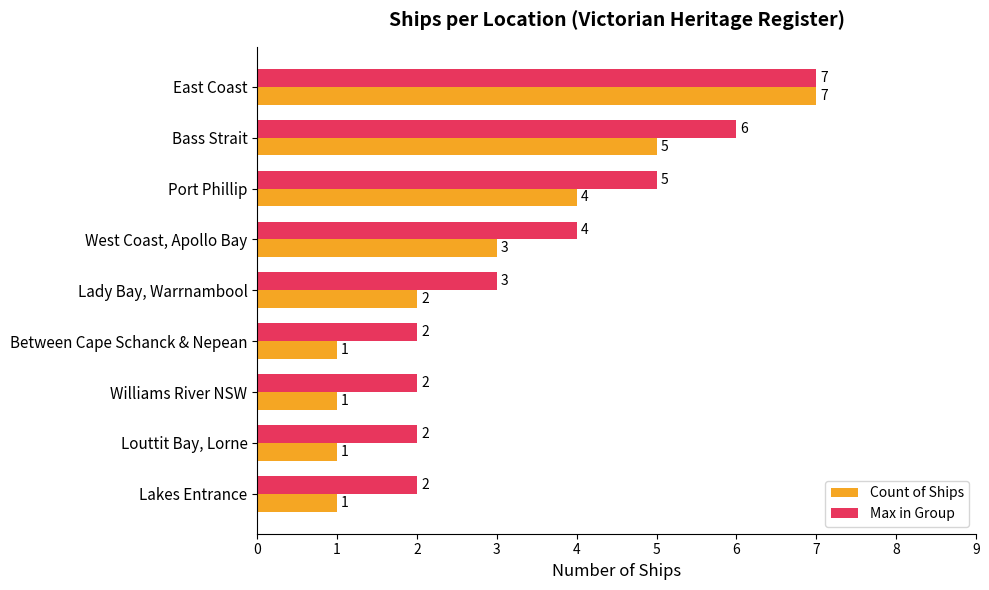

How many data points does each series have?

9